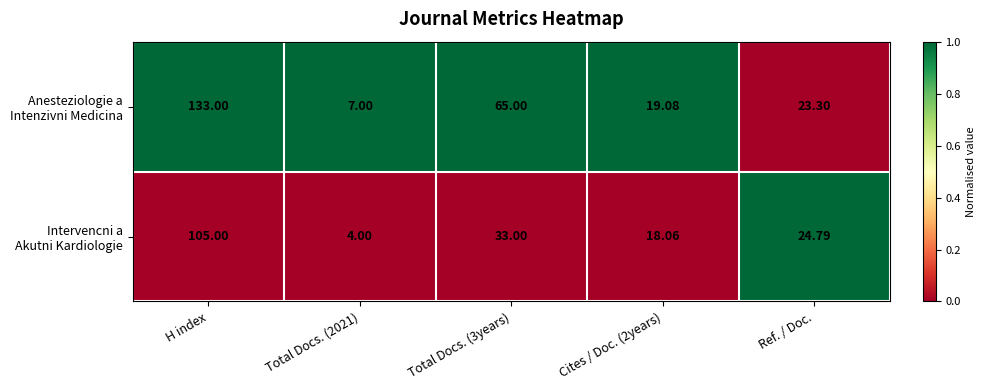

Which category has the highest value across all series?

H index